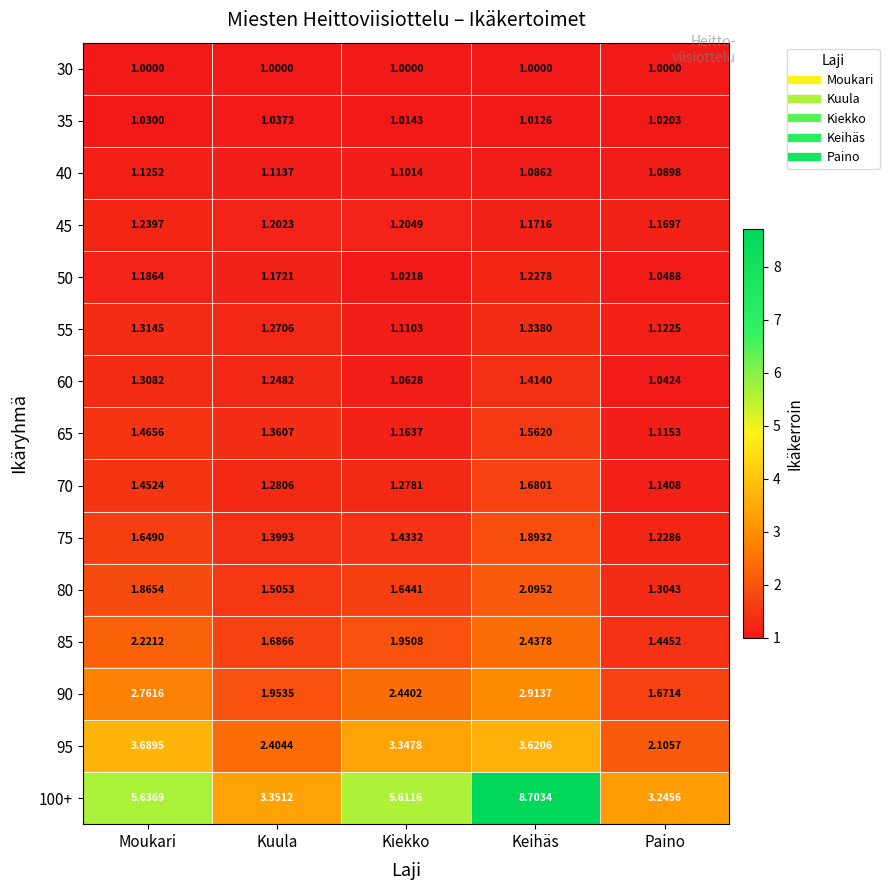

List the labels in order of 60 value, smallest first.

Paino, Kiekko, Kuula, Moukari, Keihäs